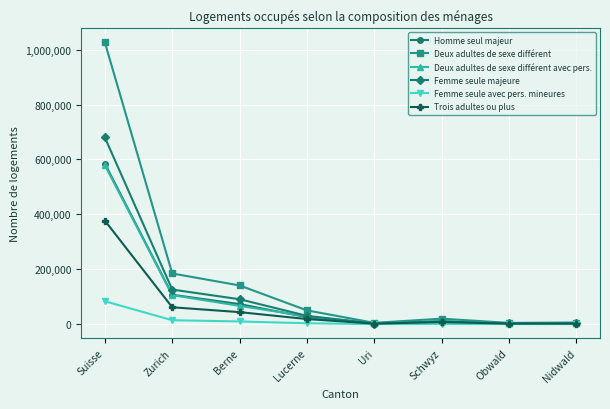

Is the value of Trois adultes ou plus at Suisse greater than the value of Femme seule avec pers. mineures at Uri?

Yes